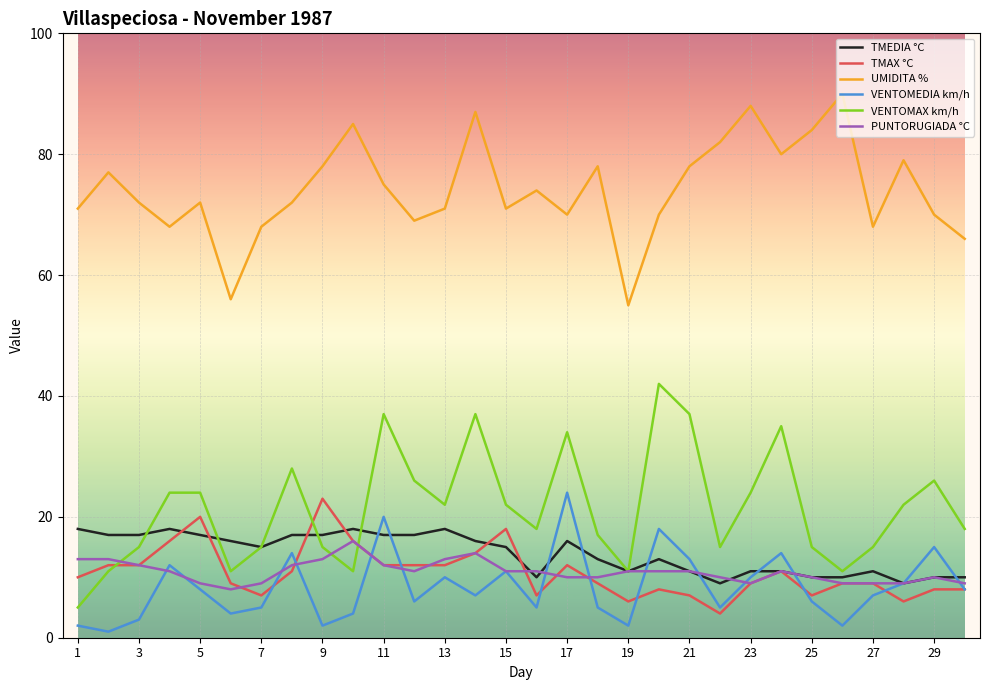

What is the lowest value of the VENTOMAX km/h series?

5